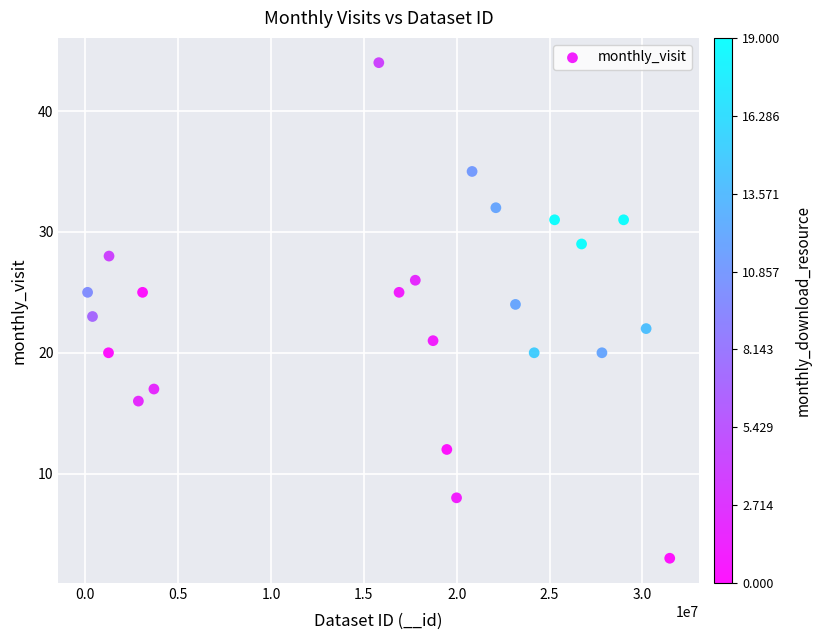

What is the range of X values (max minus min)?

31347119